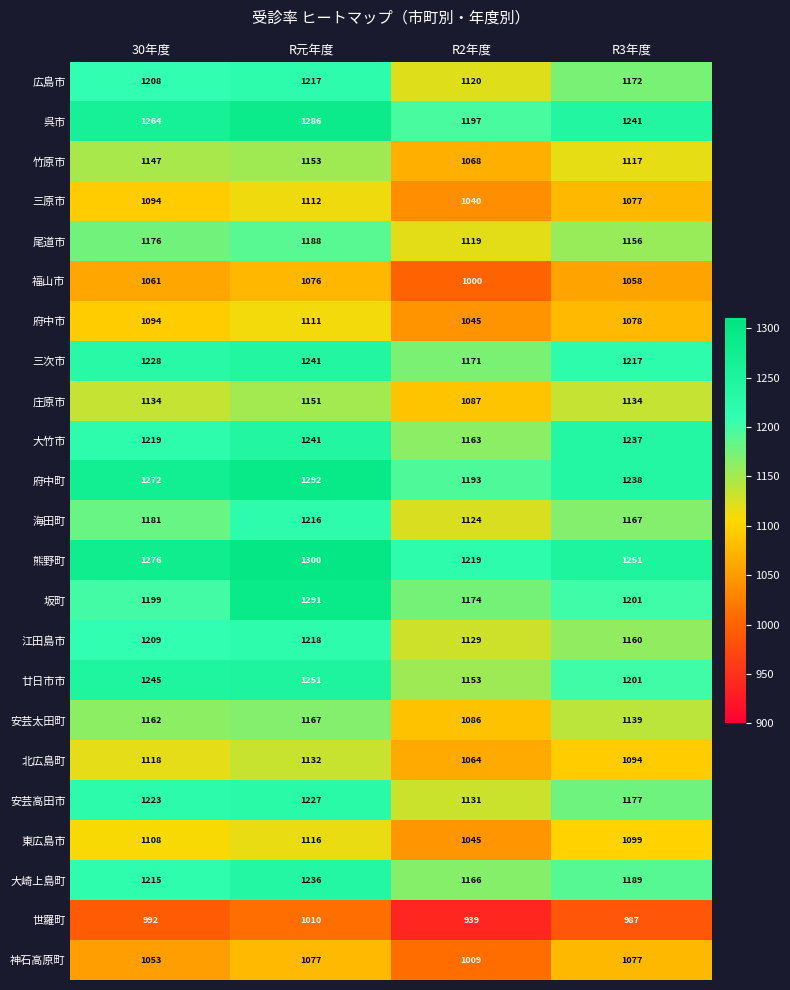

How many 北広島町 values are between 1094 and 1132?

3